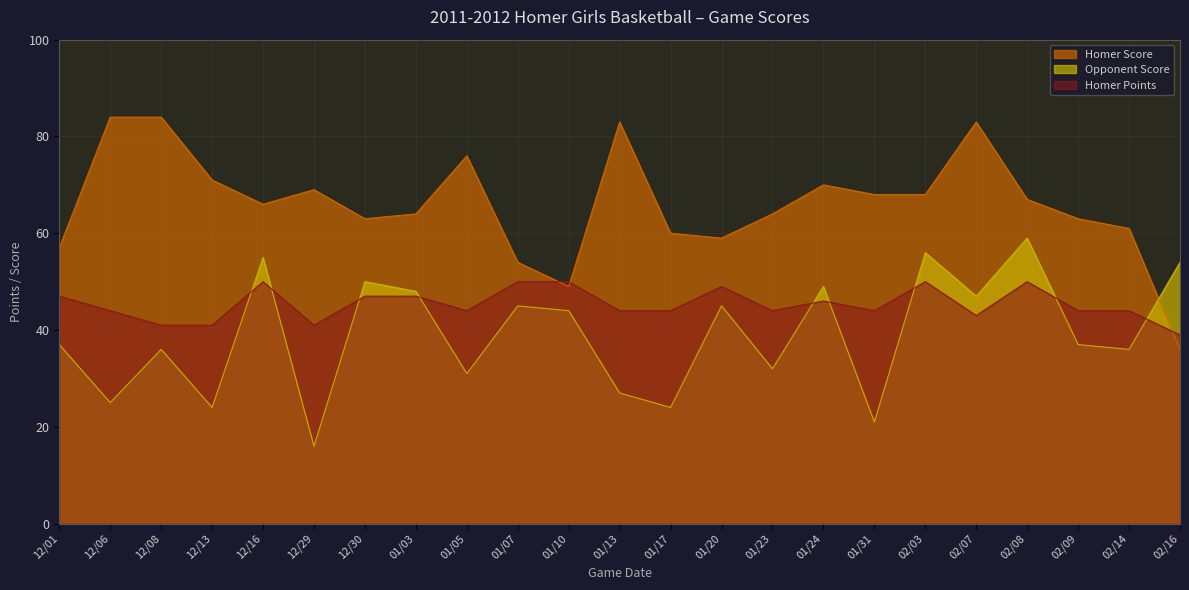

What is the difference between the maximum and minimum values in the Opponent Score series?

43